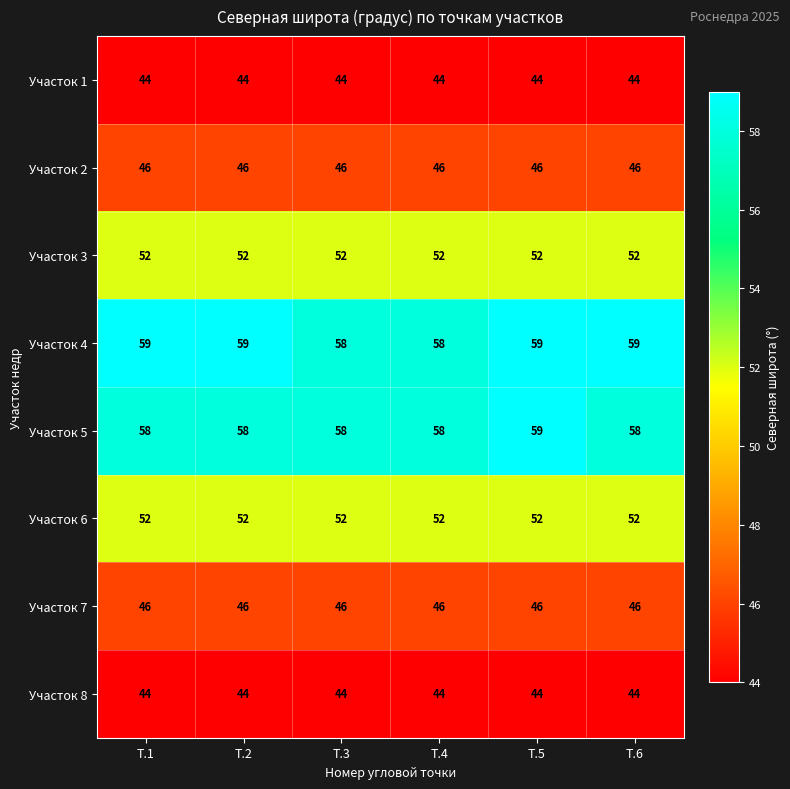

What is the sum of all Участок 8 values?

264